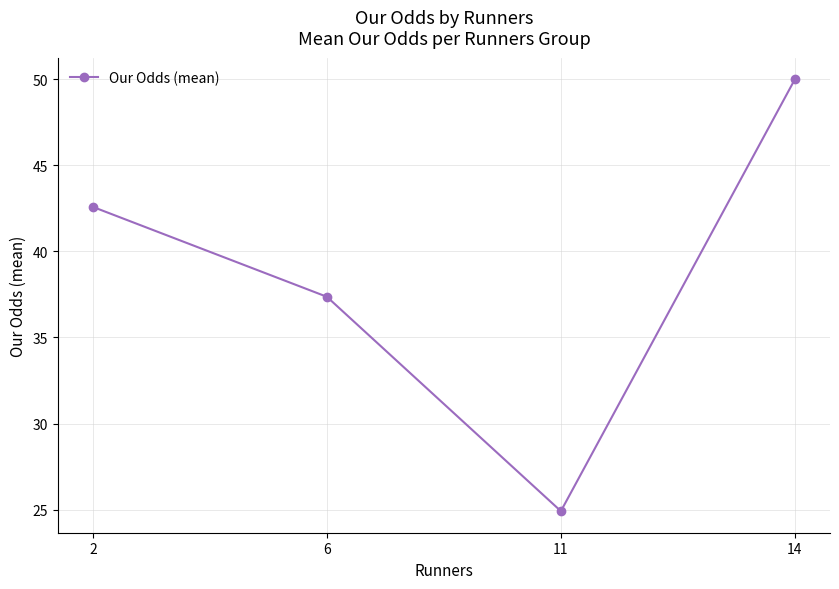

What is the maximum value shown in the chart?

50.0